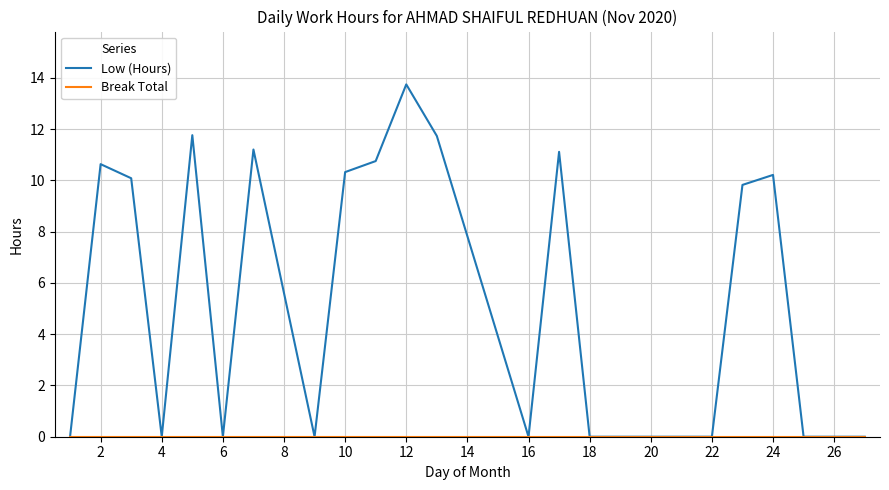

Which series has the widest spread of values?

Low (Hours)